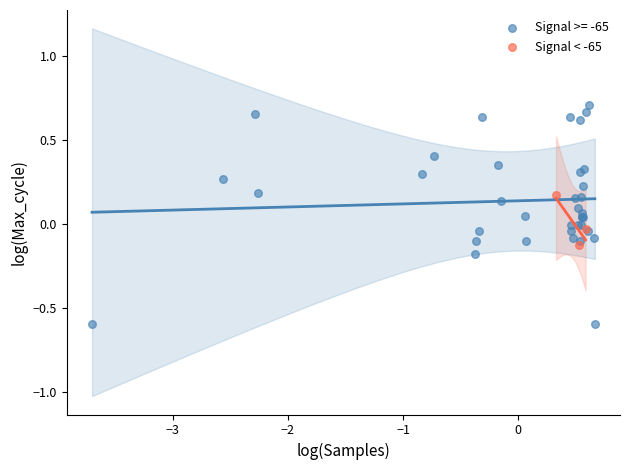

Which series reaches the minimum Y coordinate?

Signal >= -65